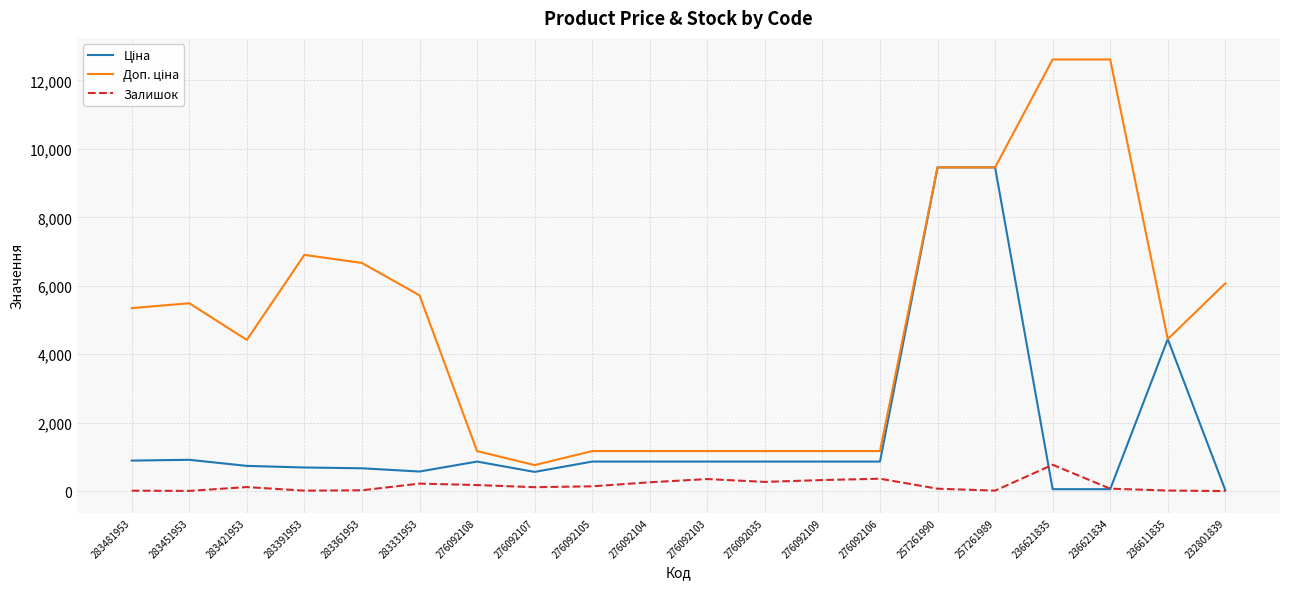

What position from the right is 257261989?

5